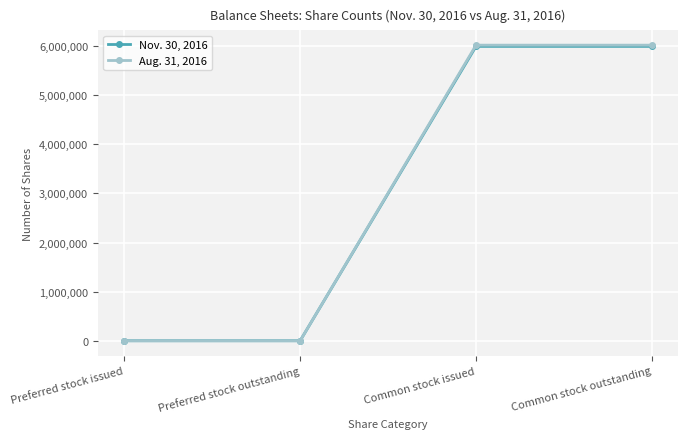

What is the greatest value displayed?

6017406